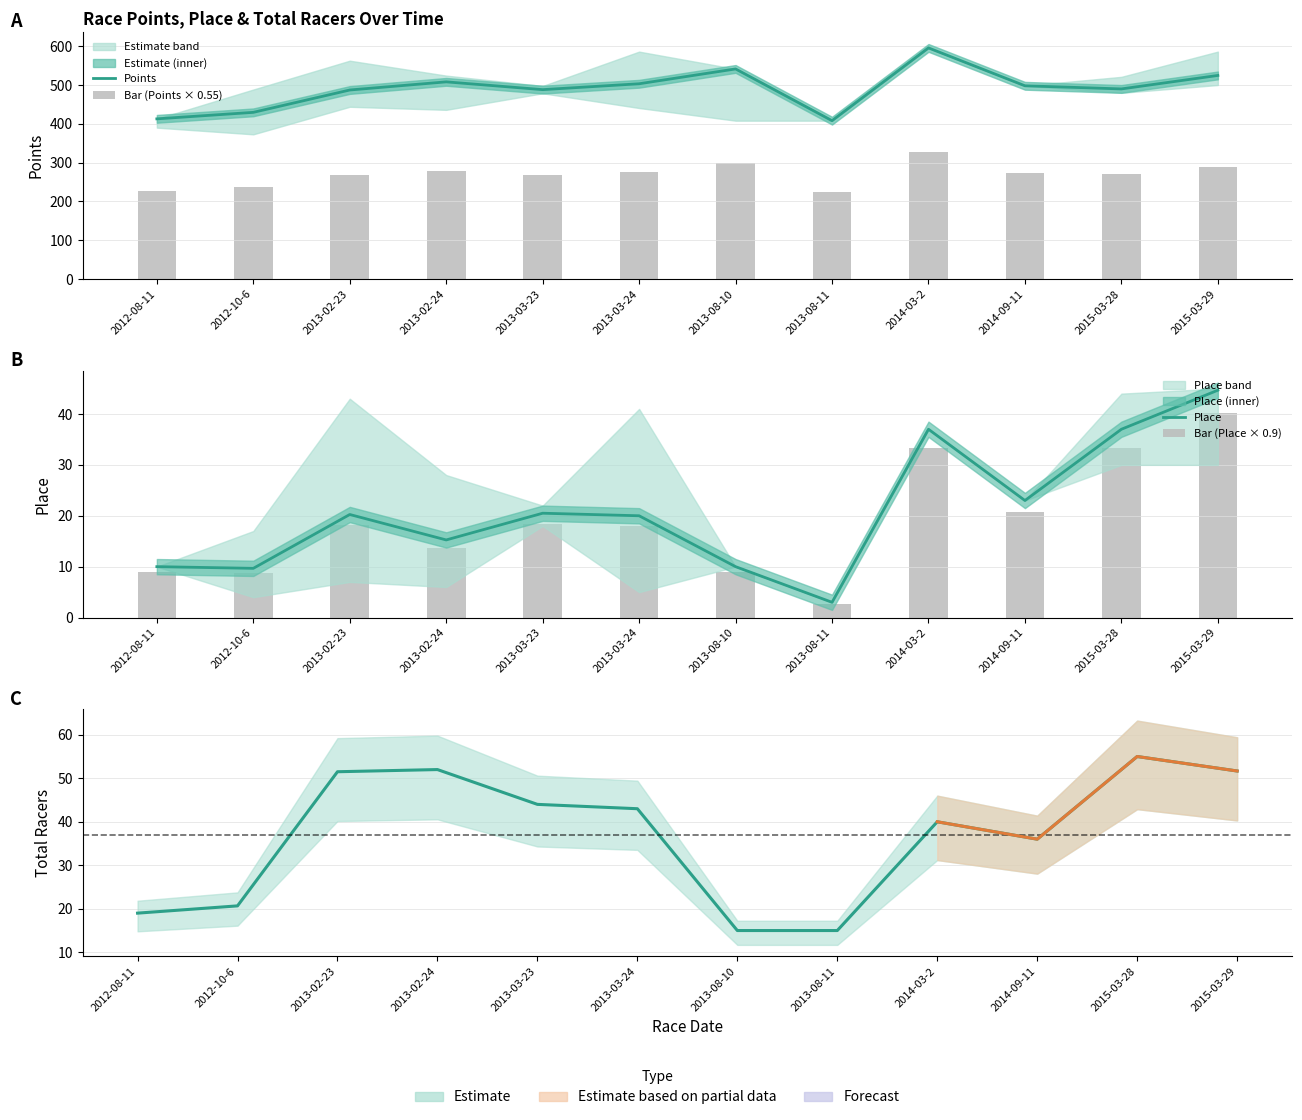

Is it true that Points equals 412.6 at 2012-08-11?

True